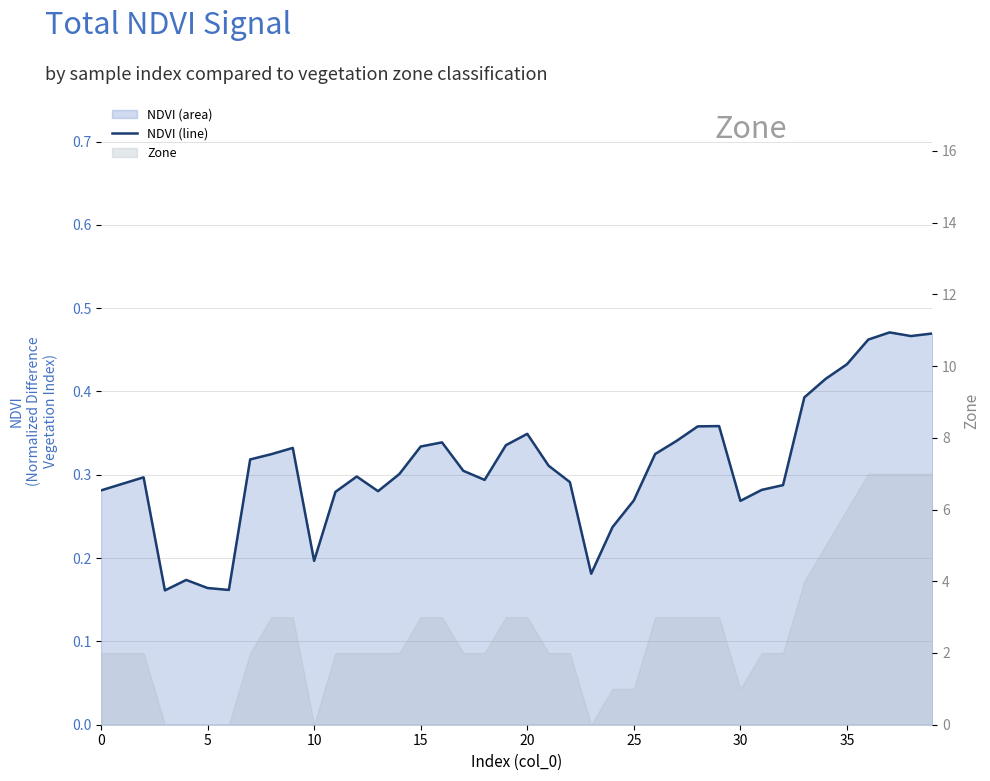

How many lines are shown in the chart?

1